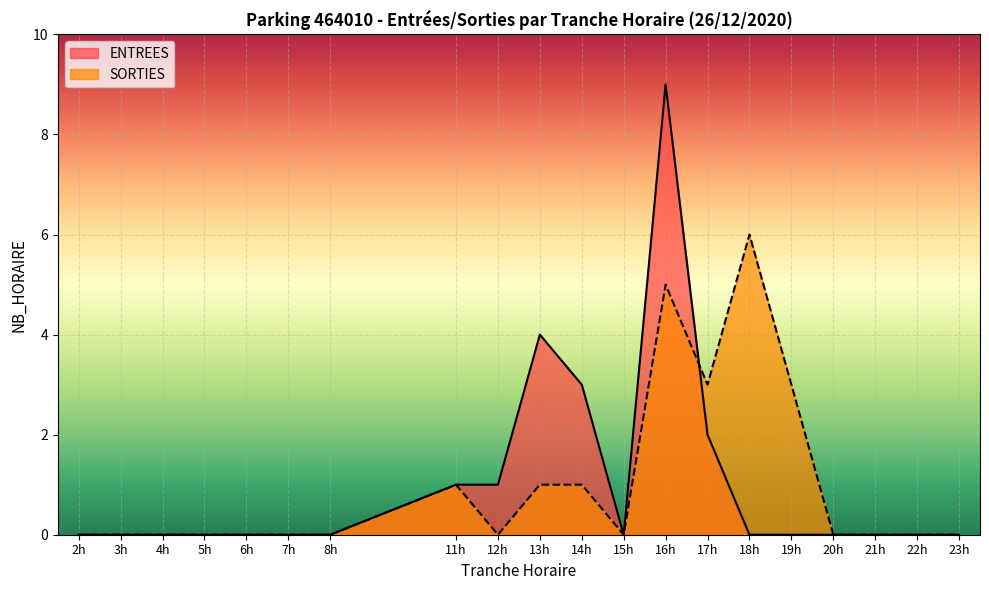

How many intersections are there between ENTREES and SORTIES?

1